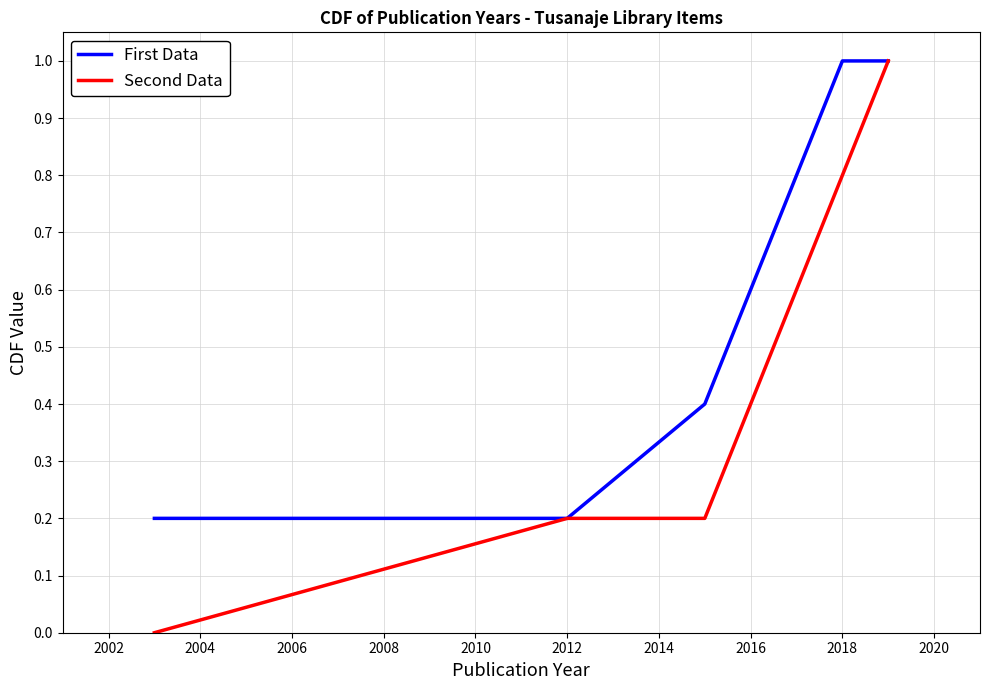

Which series has the widest spread of values?

Second Data